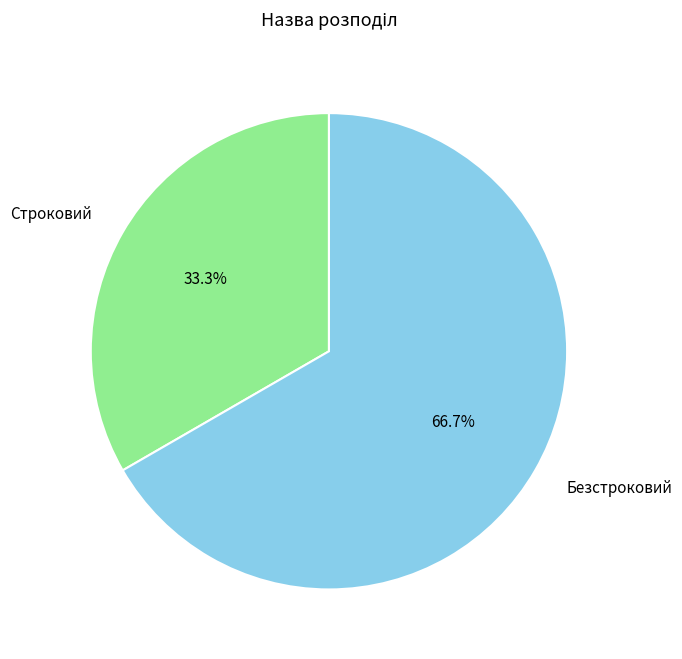

To the nearest percent, what is the difference between the Безстроковий and Строковий slice percentages?

33%